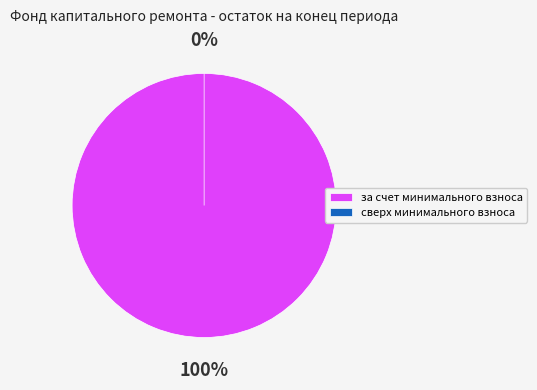

The за счет минимального взноса slice represents 99% of the pie. True or false?

False